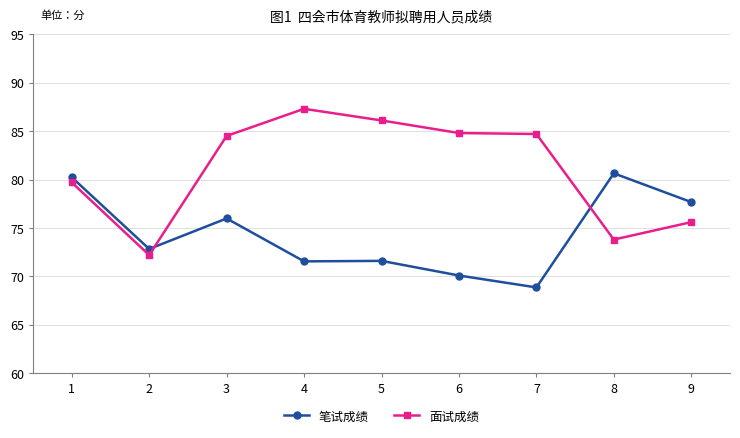

List the series in order of their overall mean, highest first.

面试成绩, 笔试成绩